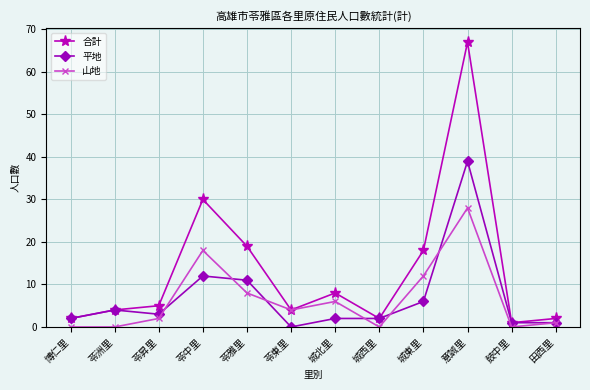

What is the difference between the 山地 values at 苓雅里 and 意誠里?

20